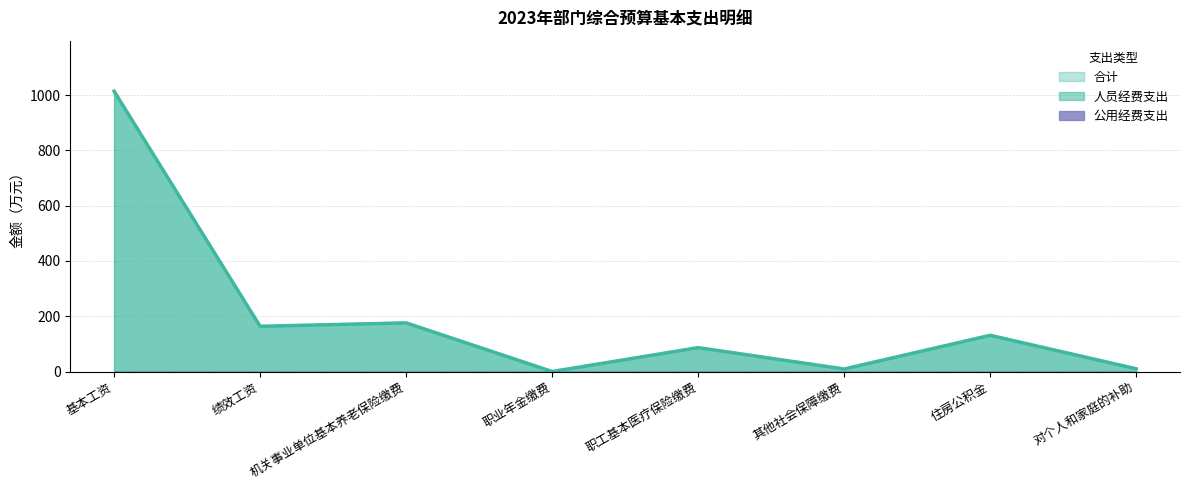

True or false: 人员经费支出 and 合计 cross at least once.

False